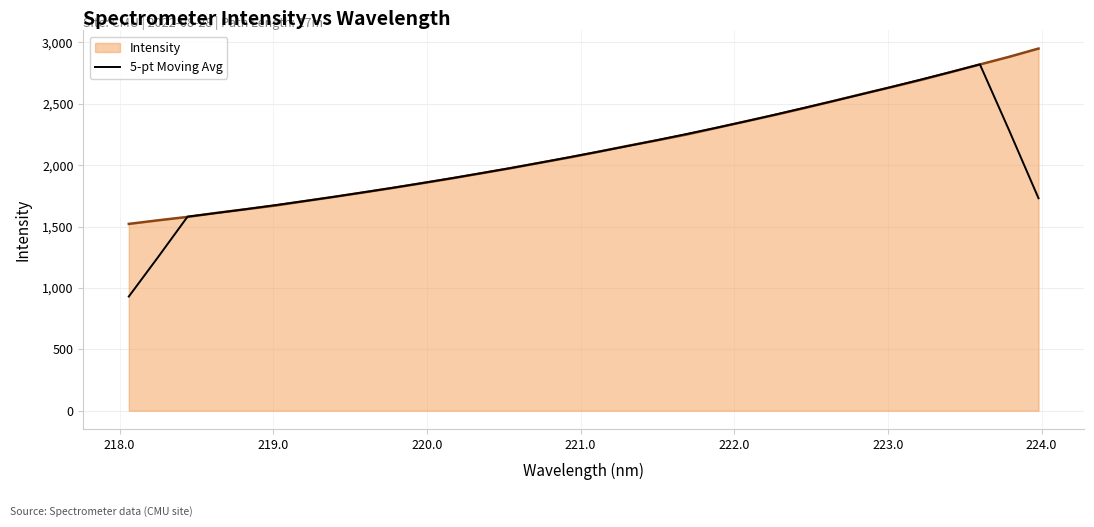

What is the highest value of the Intensity series?

2950.0